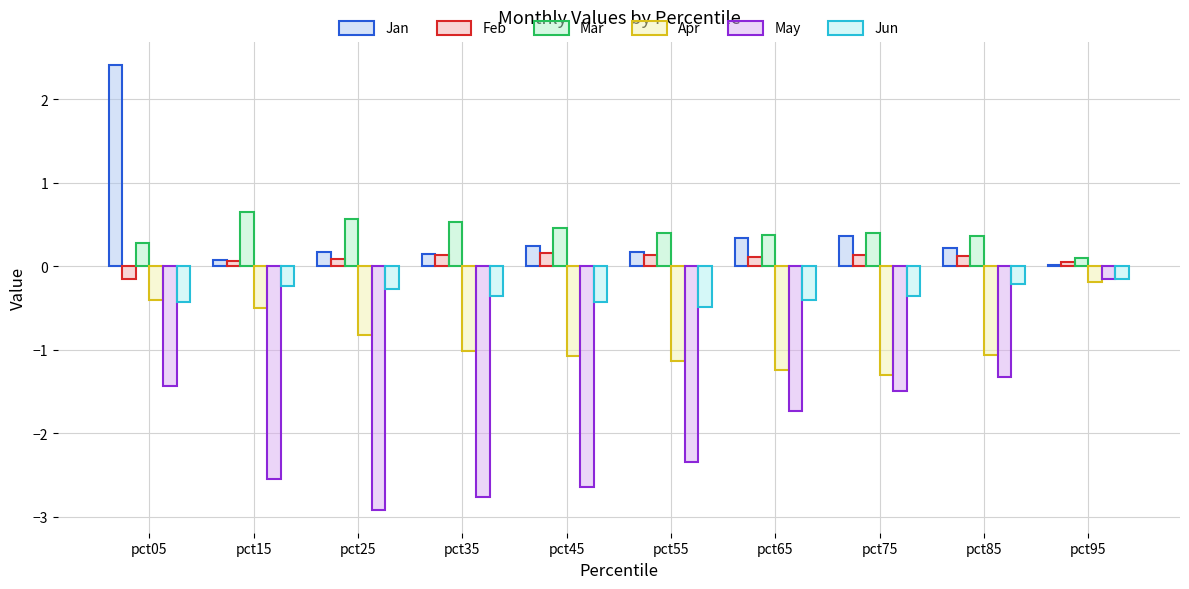

What is the sum of all Jun values?

-3.3